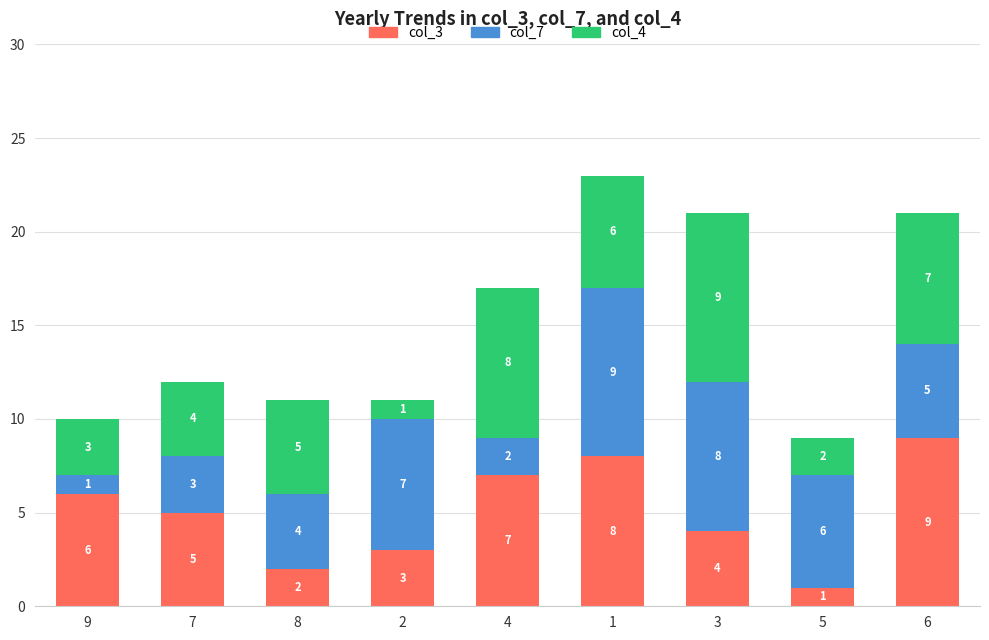

How many values in the col_3 series are below 5?

4